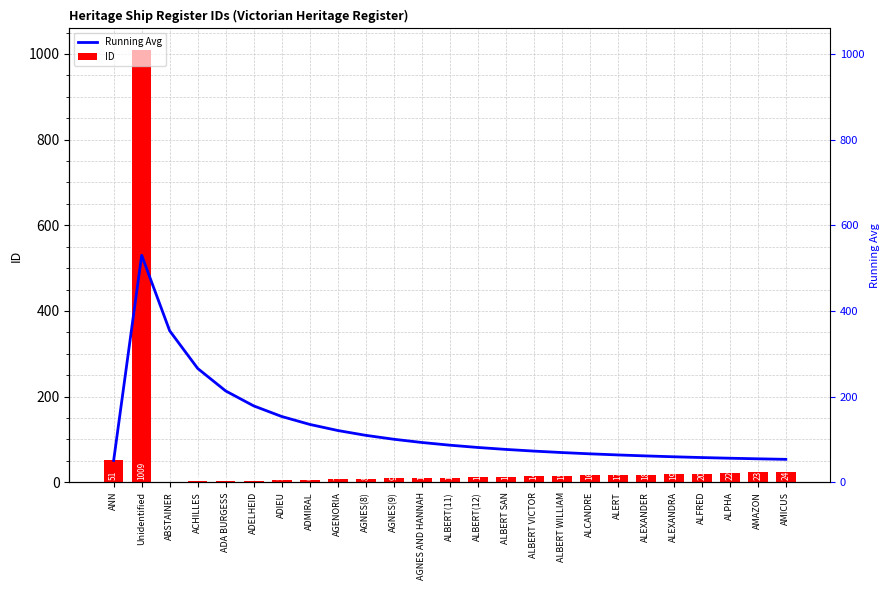

Count the number of categories in the chart.

25